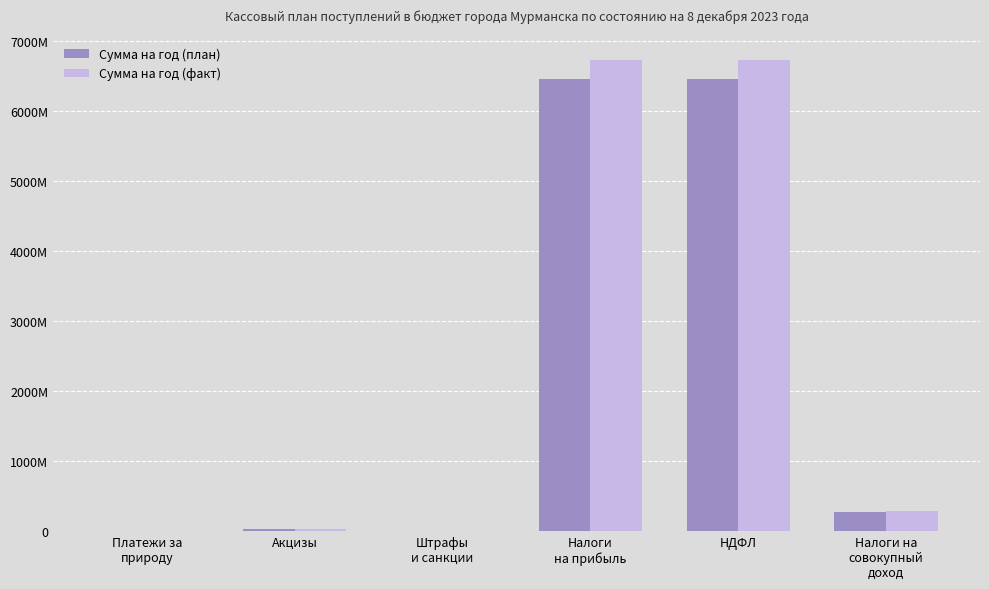

What is the spread (max minus min) of values at Налоги
на прибыль?

267098800